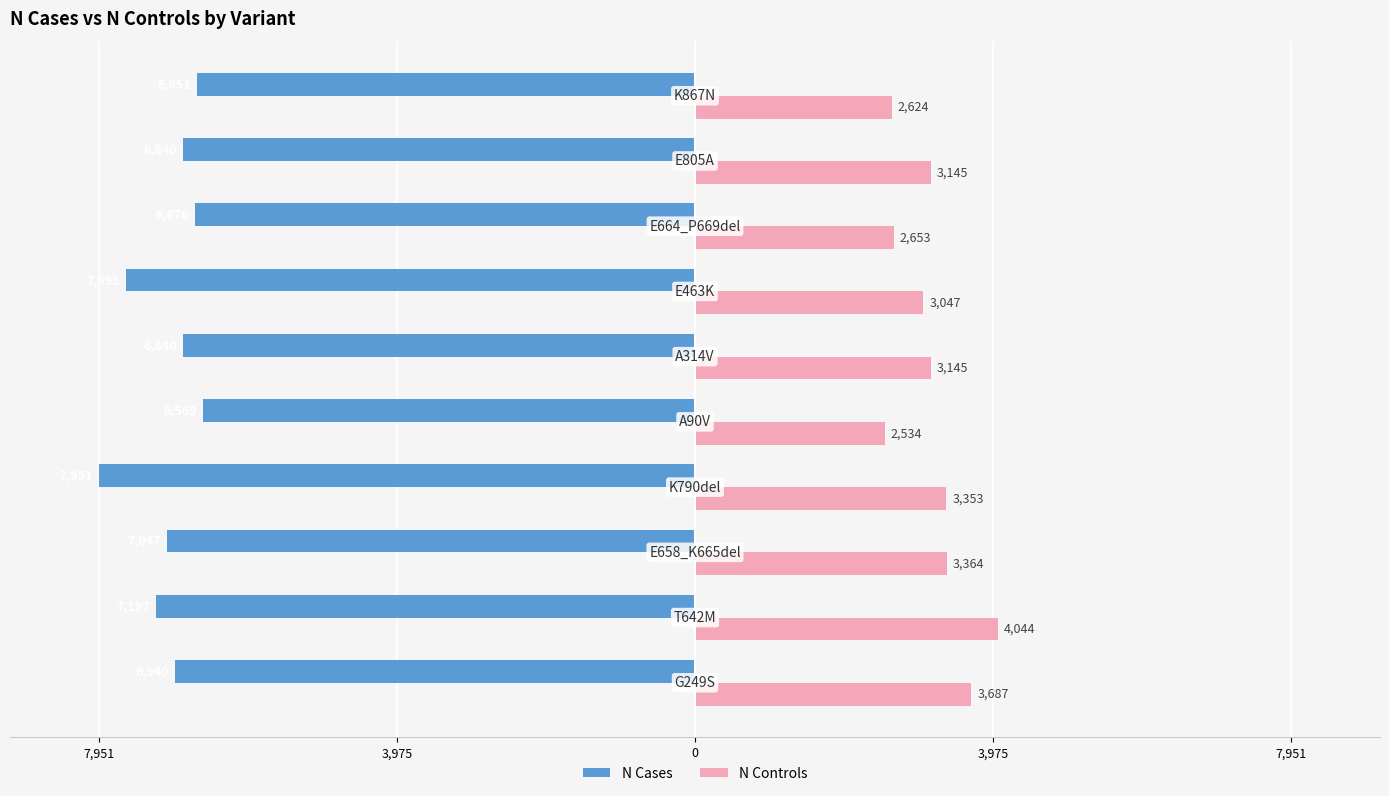

What are all the series names shown in the legend?

N Cases, N Controls